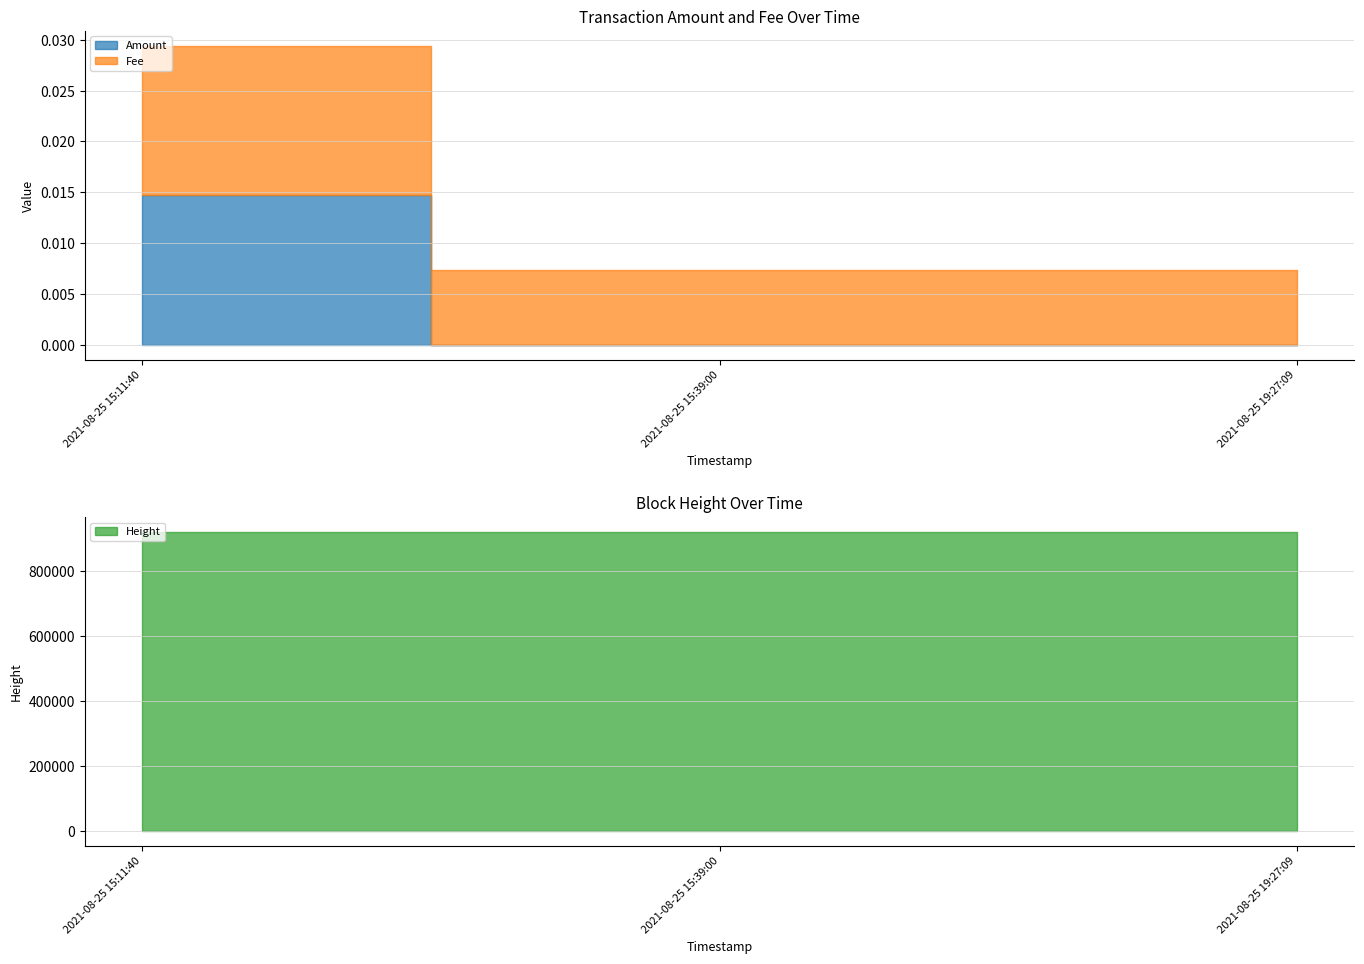

Where is Amount nearest to the value 0?

2021-08-25 15:39:00